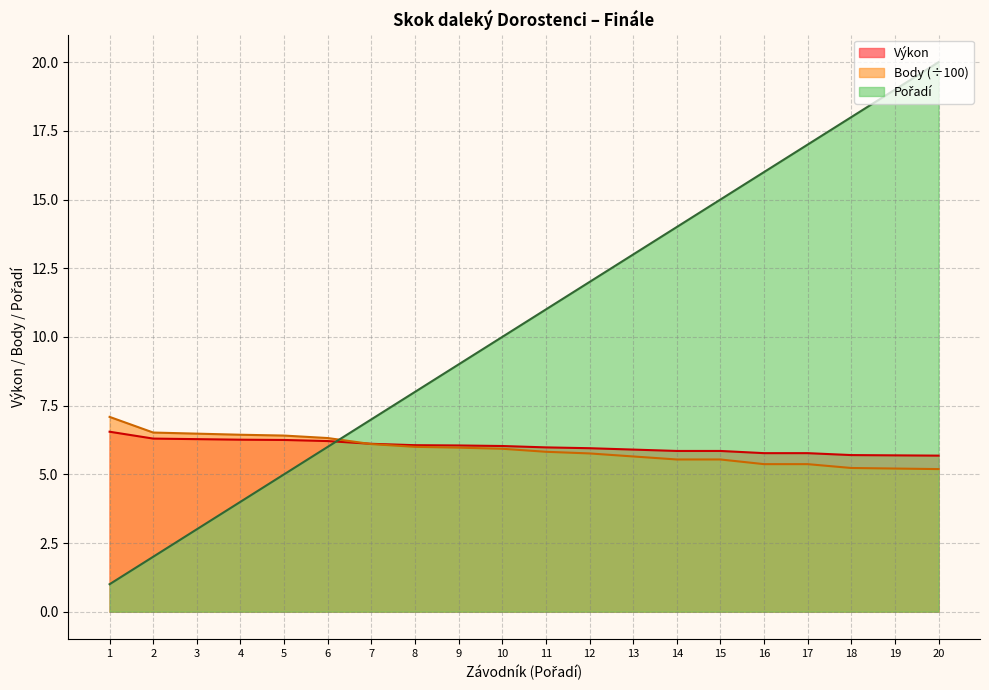

What is the spread (max minus min) of values at 12?

6.2